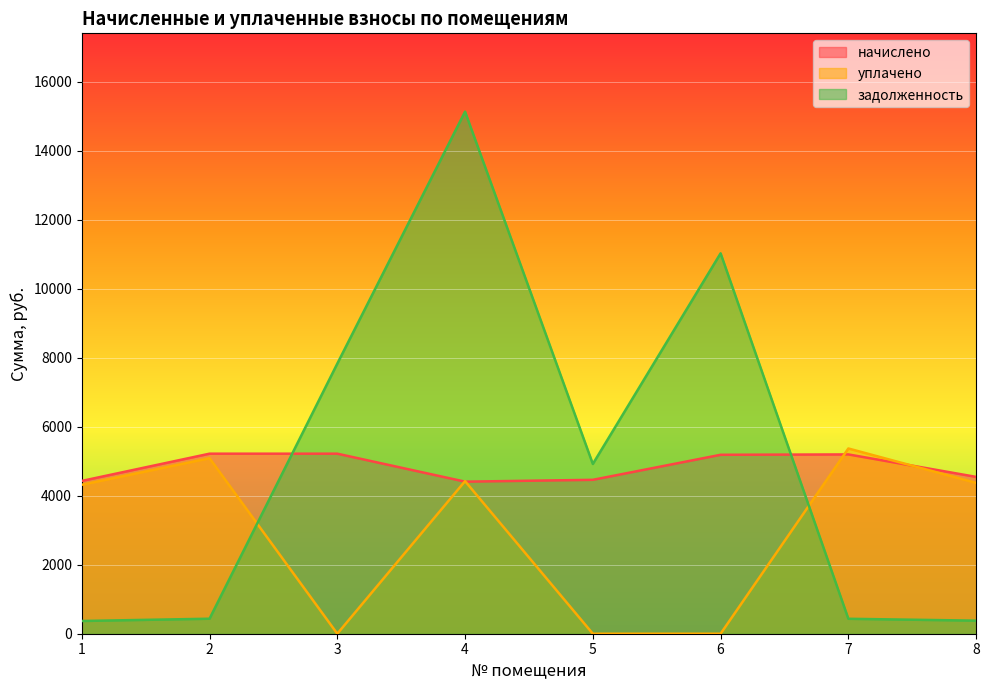

Reading left to right, what are all the values shown in this chart?

начислено: 4427.3	5216.6	5216.6	4405.9	4459.3	5184.6	5195.3	4544.5
уплачено: 4316.1	5085.6	0.0	4421.0	0.0	0.0	5367.2	4370.1
задолженность: 368.9	434.7	7826.0	15127.3	4918.6	11022.3	432.9	378.7